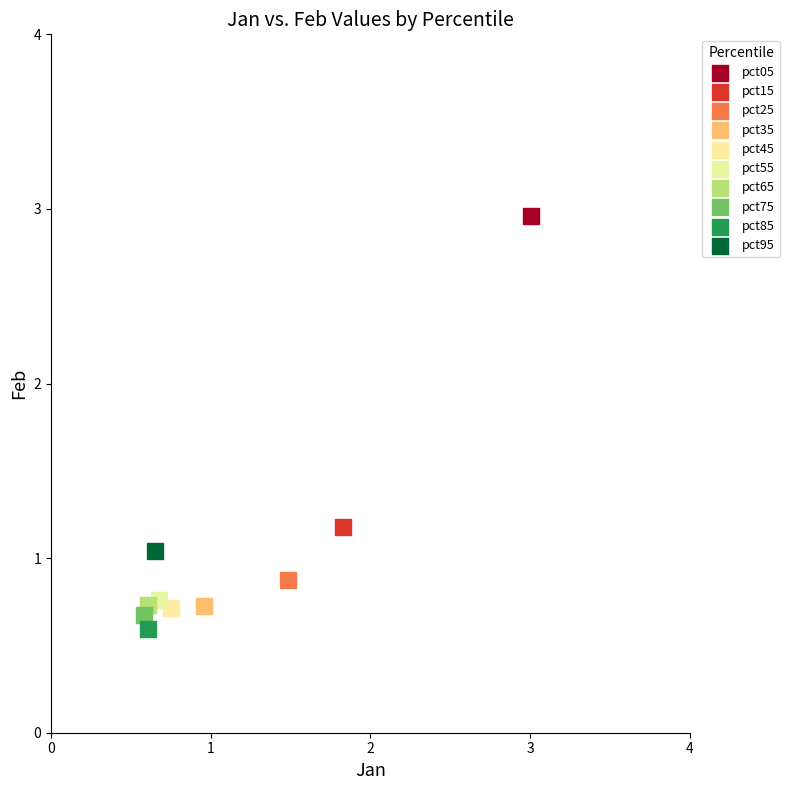

Which series reaches the maximum Y coordinate?

pct05